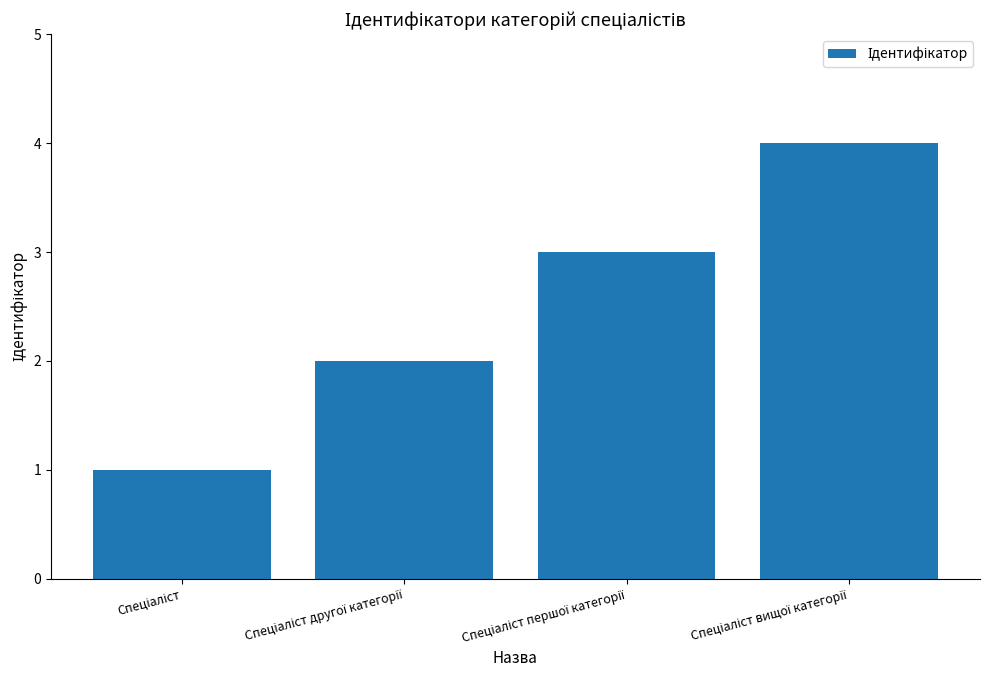

What is the sum of all values?

10